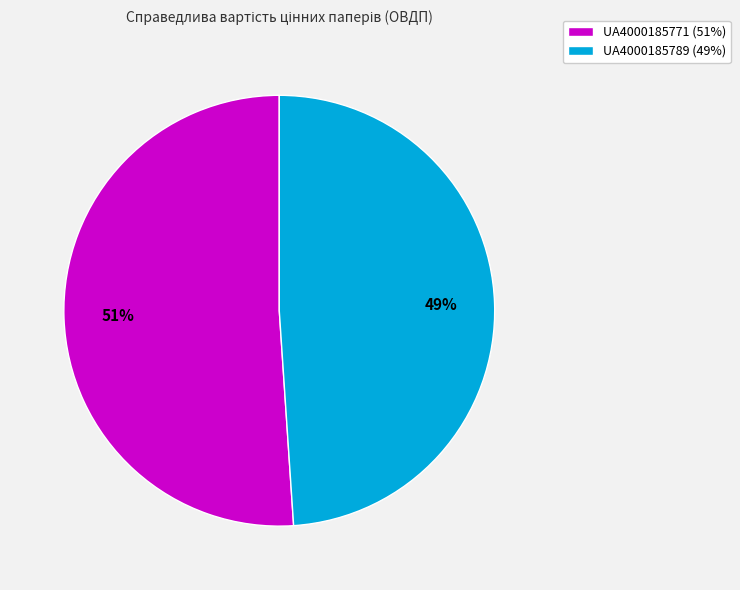

Which has a higher value, UA4000185771 or UA4000185789?

UA4000185771